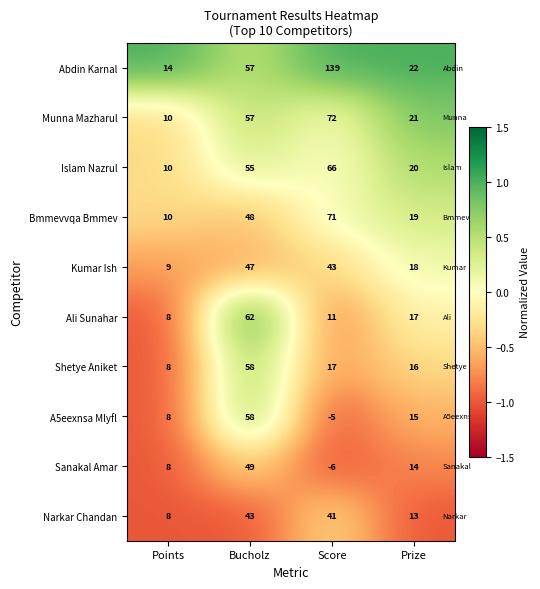

Which series has the largest total across all categories?

Abdin Karnal